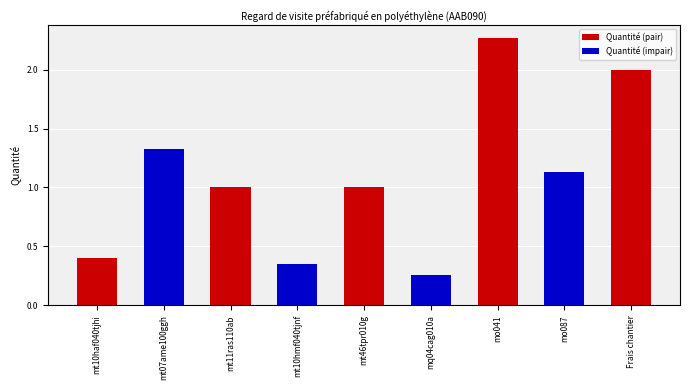

What is the label of the 6th bar from the left?

mq04cag010a